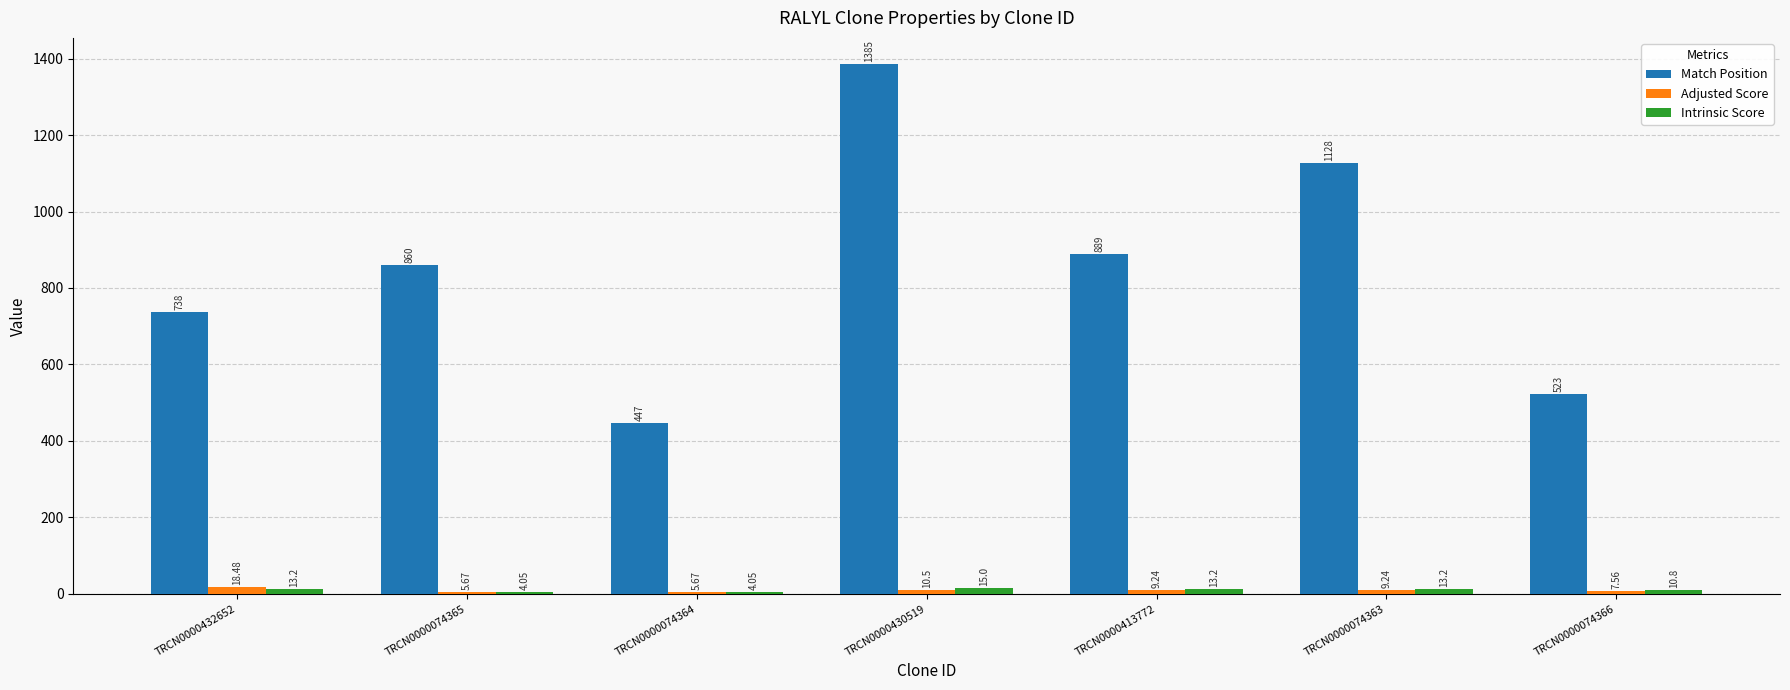

Which series has the largest total across all categories?

Match Position